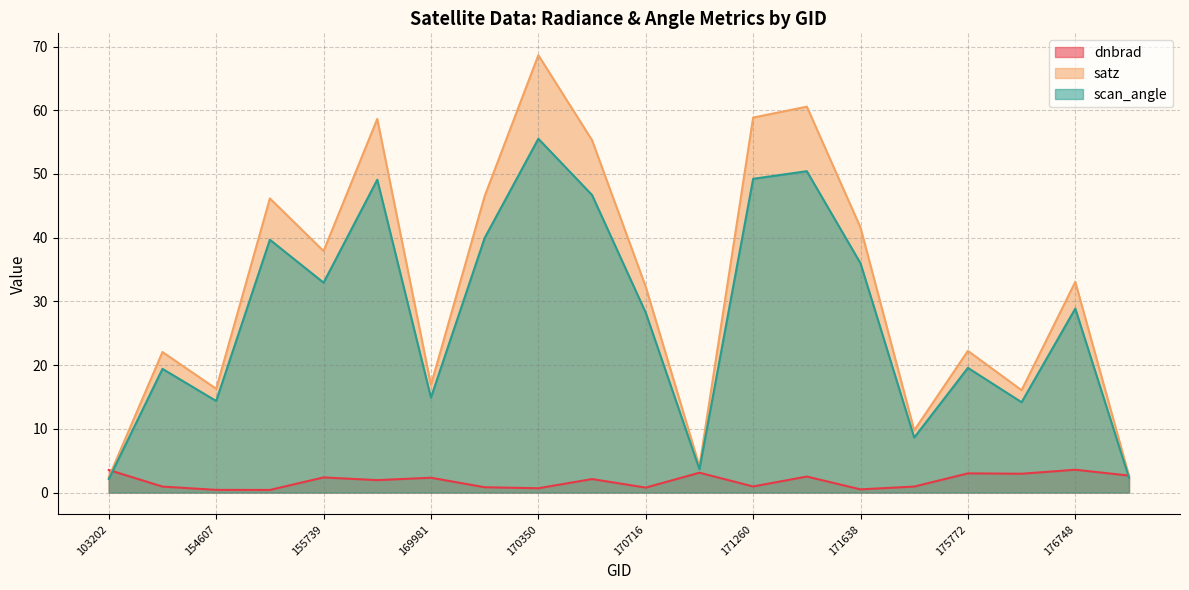

At which label is satz closest to 35?

176748